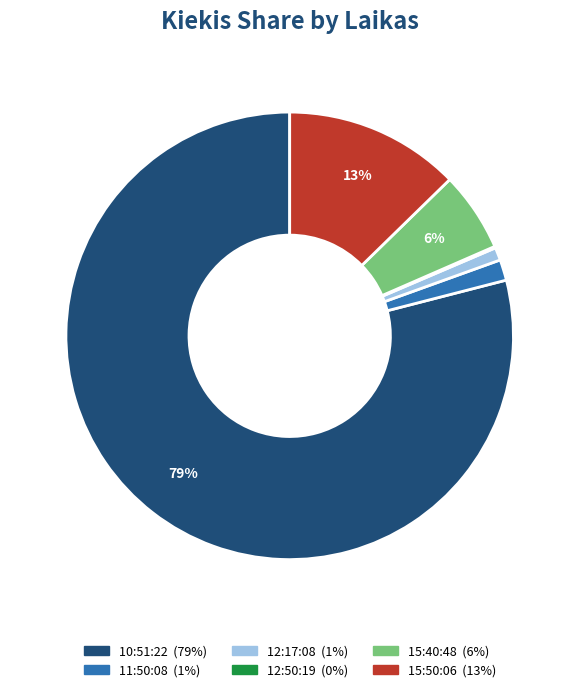

Is there a majority slice in this chart?

Yes